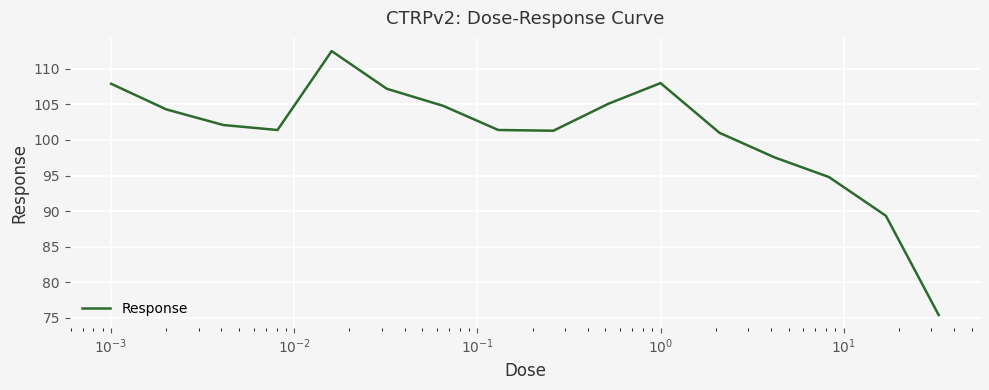

What is the maximum value shown in the chart?

112.5